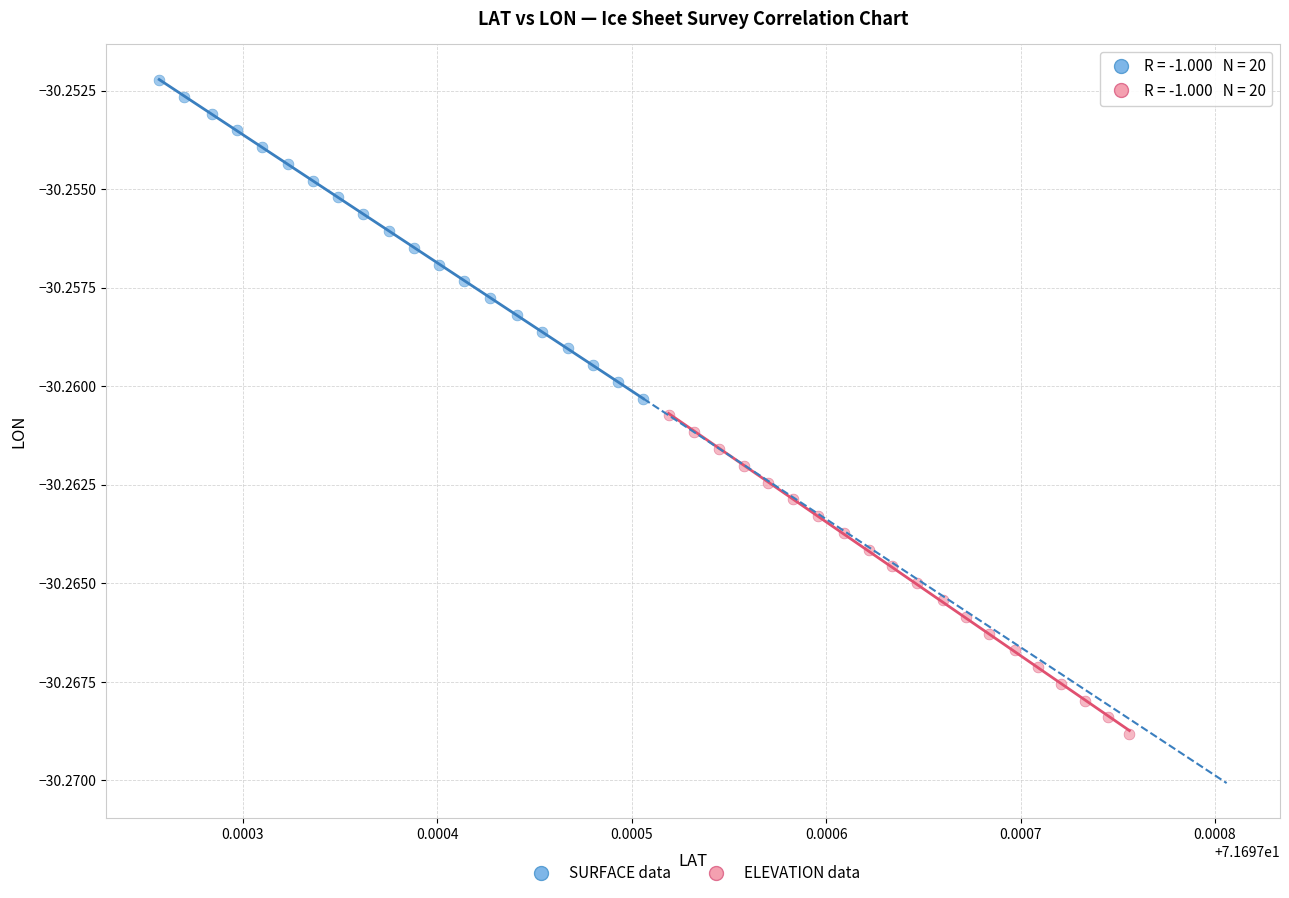

Which series contains the lowest Y value?

ELEVATION data